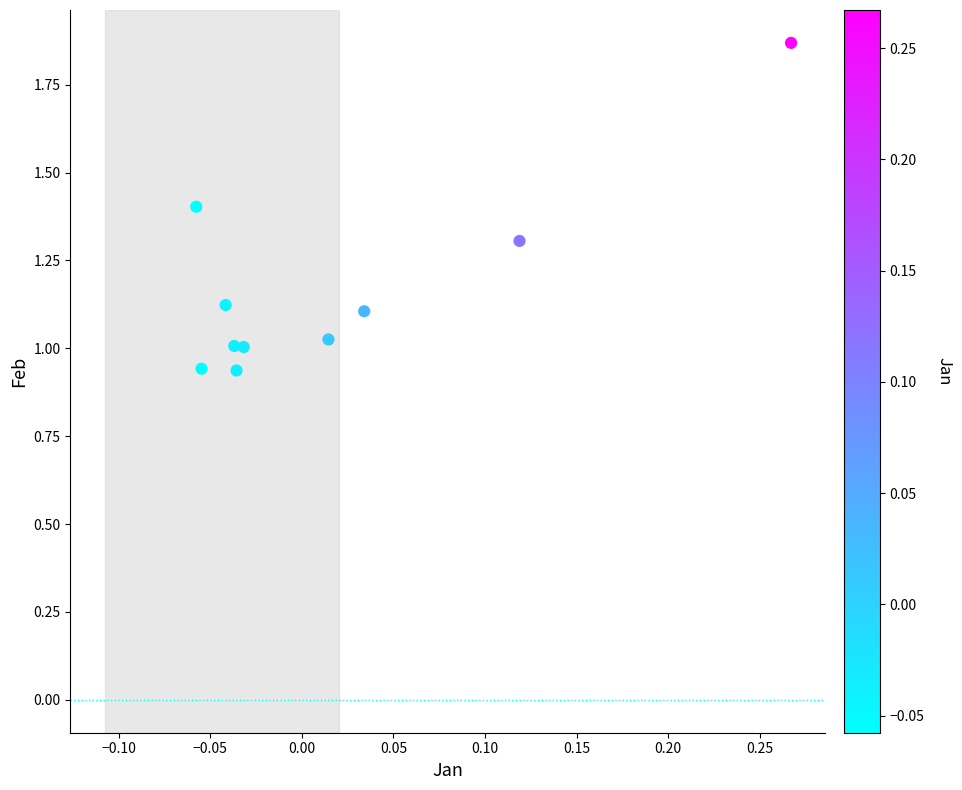

What is the average Y value?

1.2